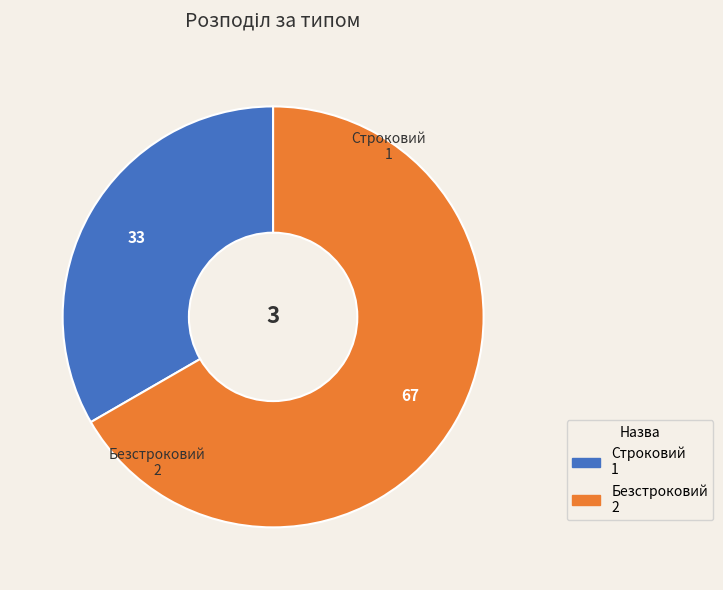

Which category has the biggest portion of the pie?

Безстроковий